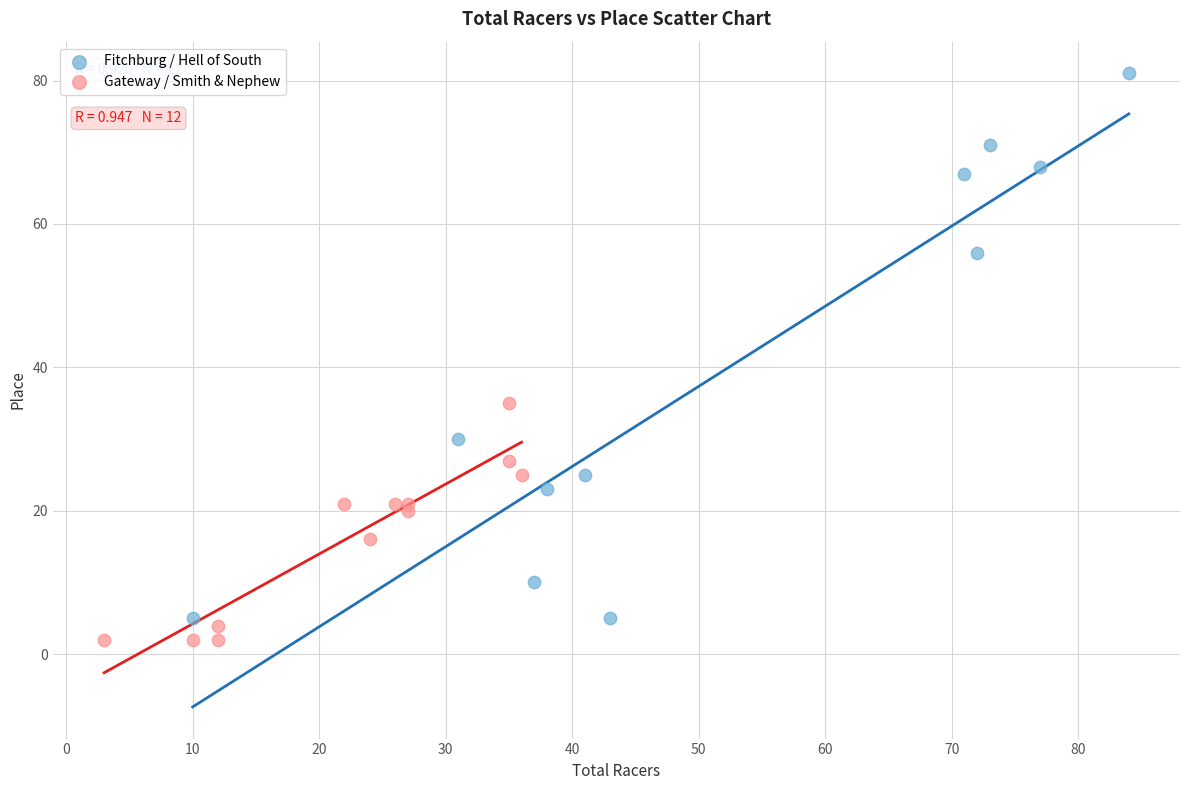

Which series contains the highest Y value?

Fitchburg / Hell of South